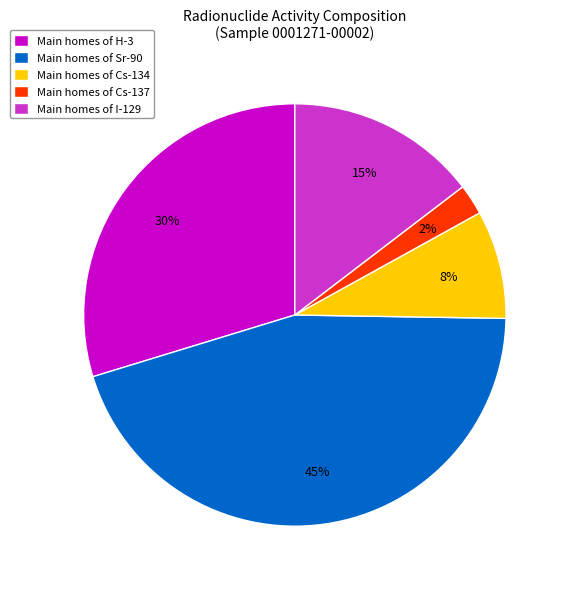

Count the number of slices in the pie.

5